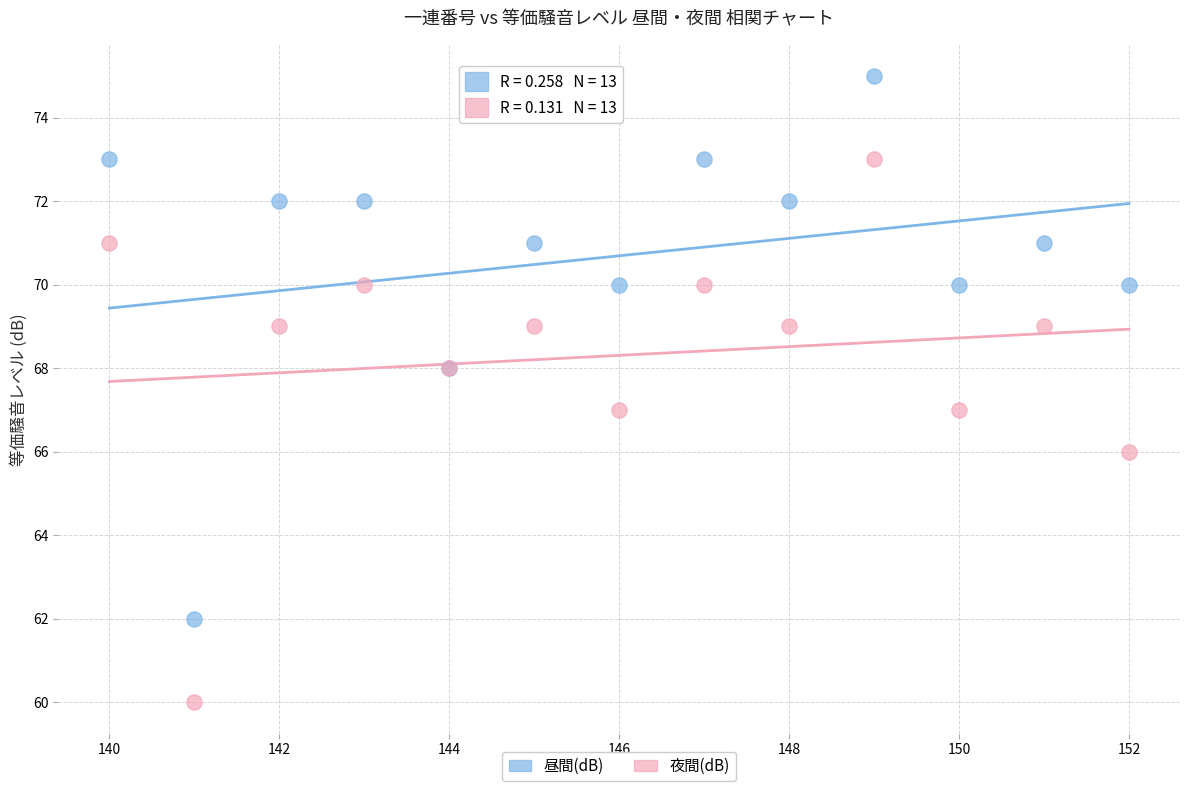

Which series contains the highest Y value?

昼間(dB)